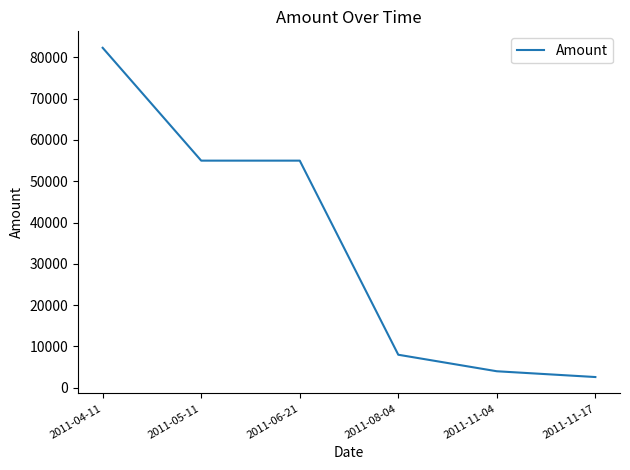

The chart shows a value of 14097.5 at 2011-08-04. True or false?

False